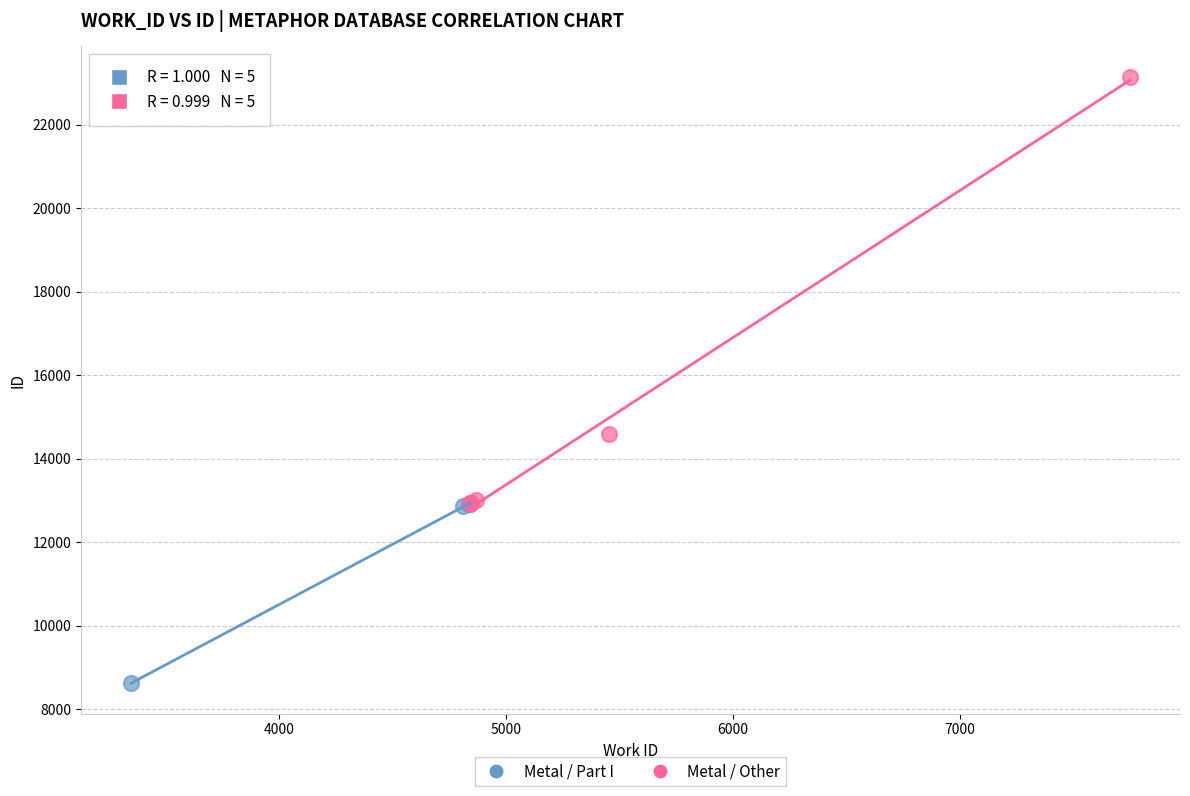

Which series contains the highest Y value?

Metal / Other